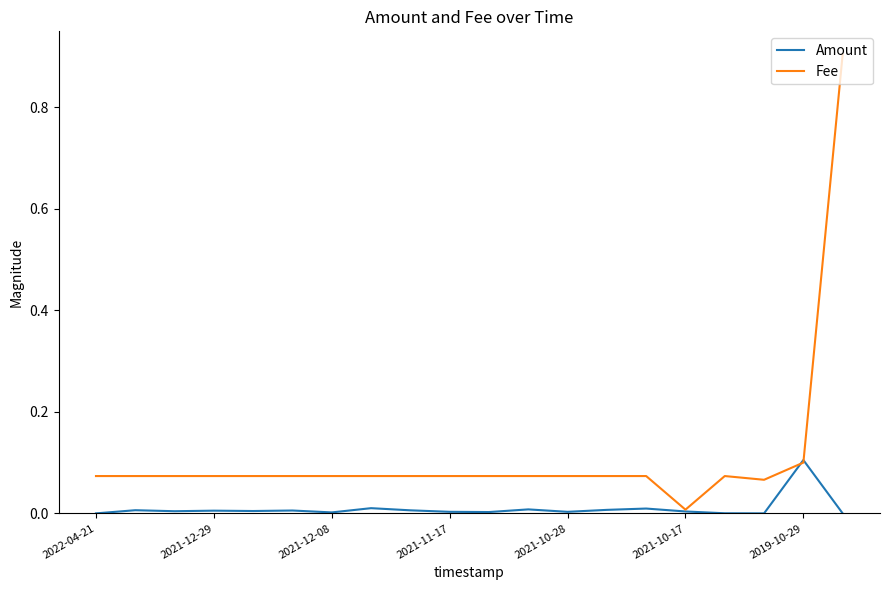

Rank the series by their average value, from lowest to highest.

Amount, Fee